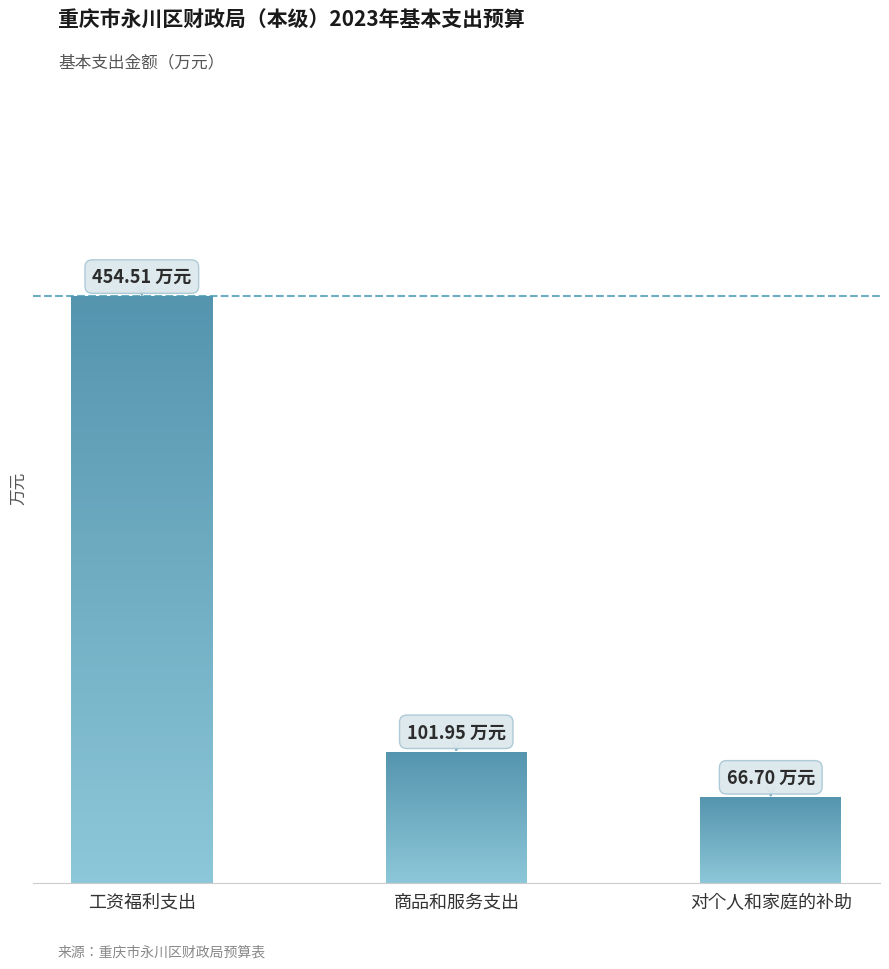

What is the label of the 2nd bar from the left?

商品和服务支出